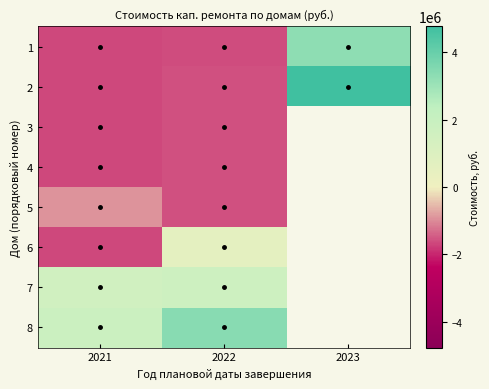

At how many categories does at least one series exceed 4457773?

1